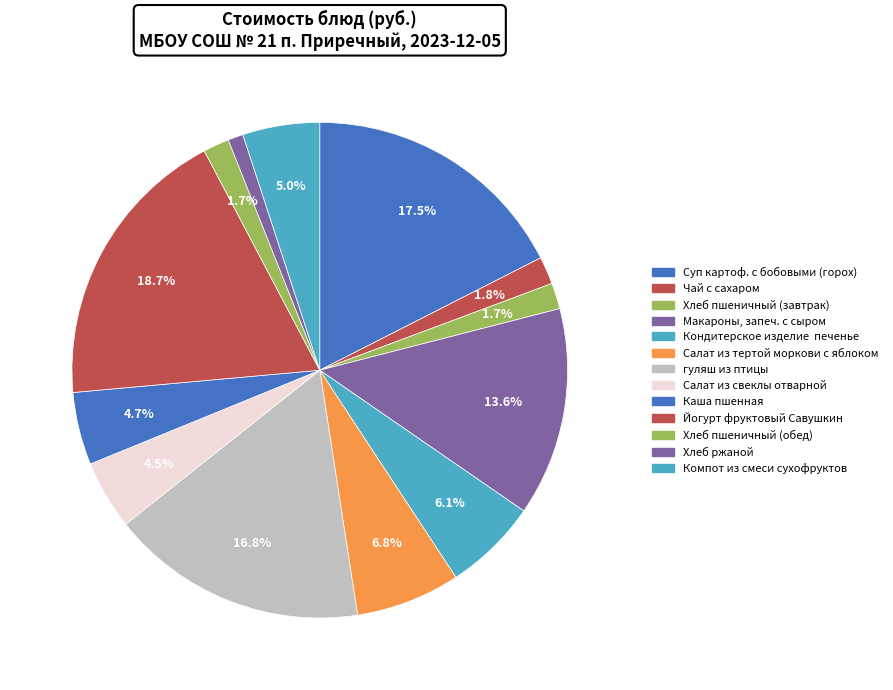

To the nearest percent, what is the difference between the Хлеб пшеничный (обед) and гуляш из птицы slice percentages?

15%